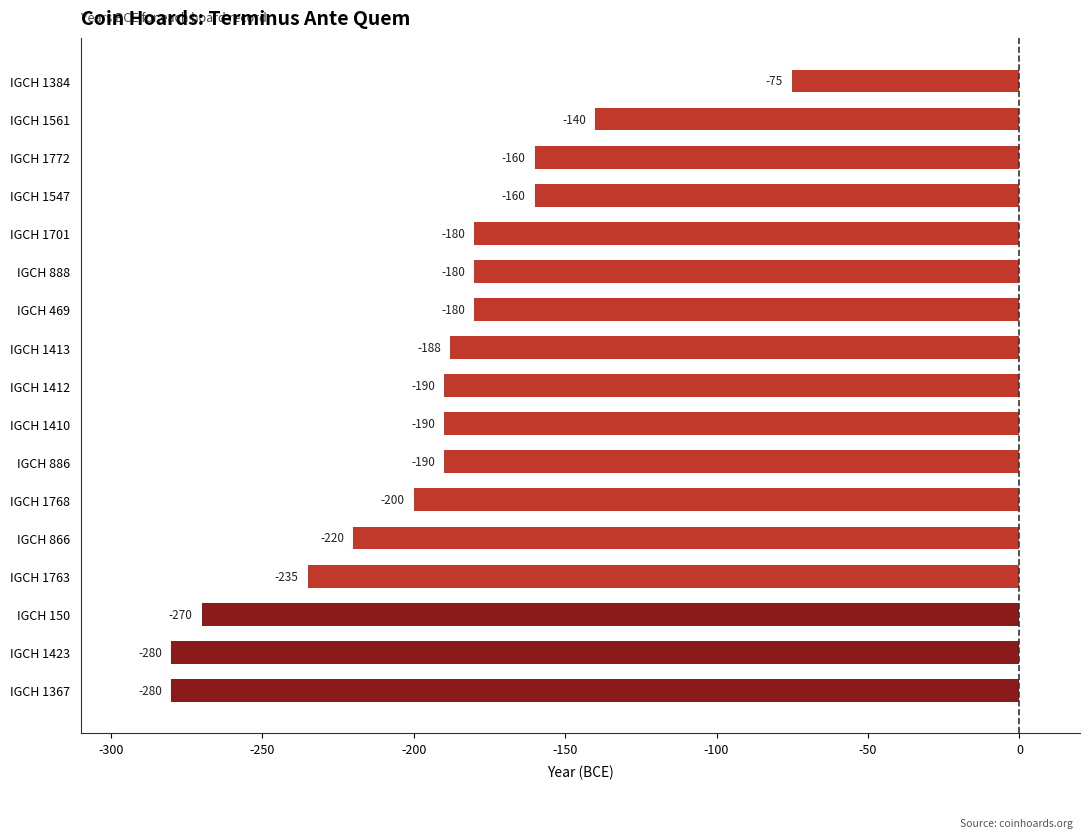

What is the sum of the values at IGCH 866 and IGCH 1367?

-500